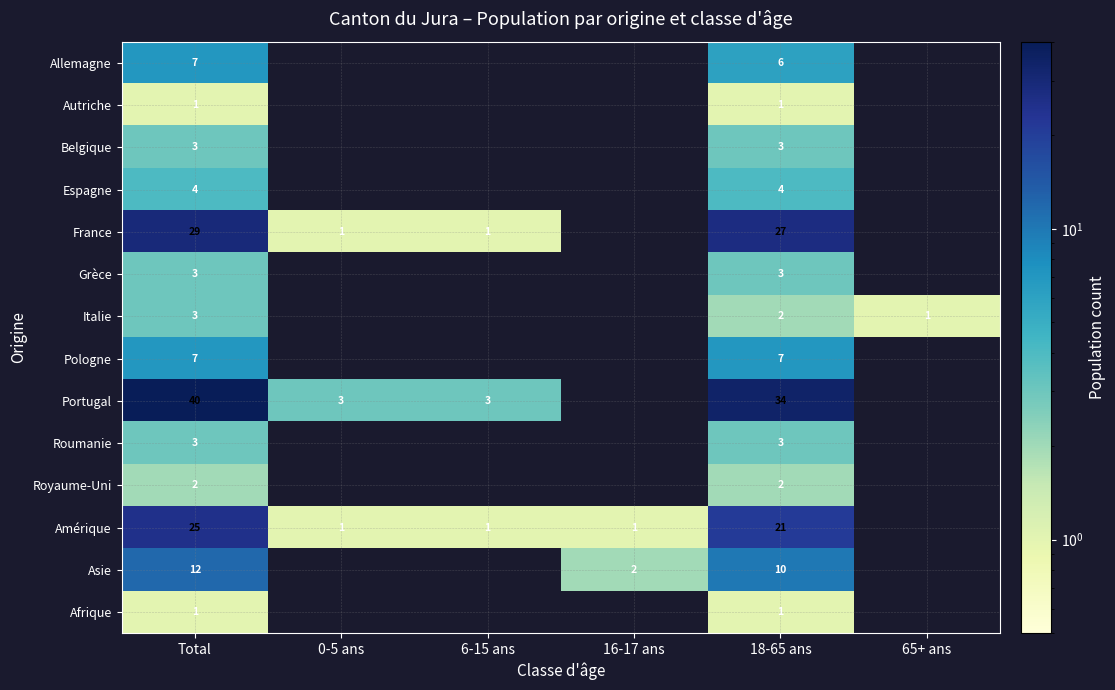

At which category is the sum across all series the highest?

Total